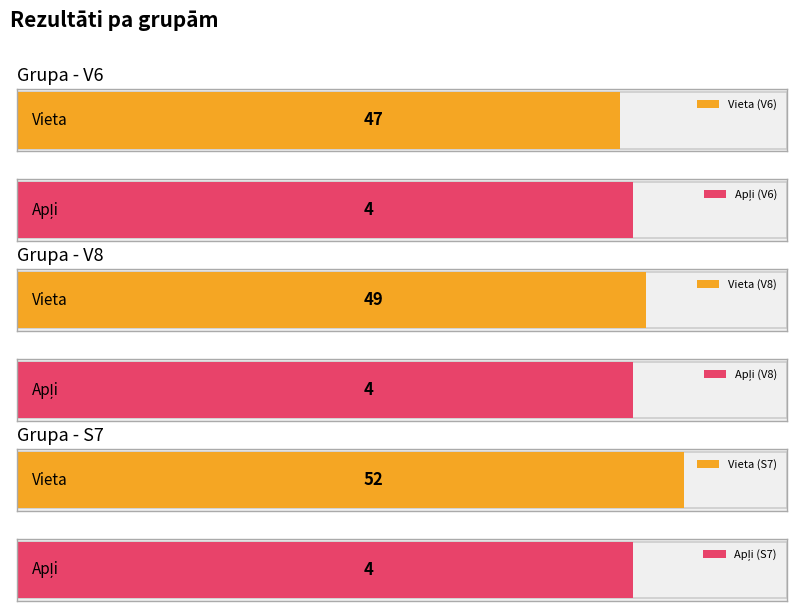

At V8, list the series in order from smallest to largest.

Apļi, Vieta